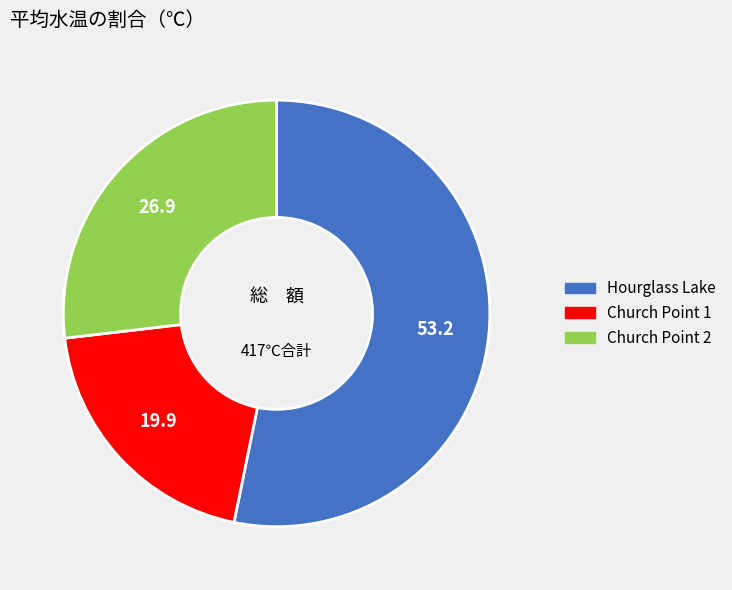

Is there a majority slice in this chart?

Yes